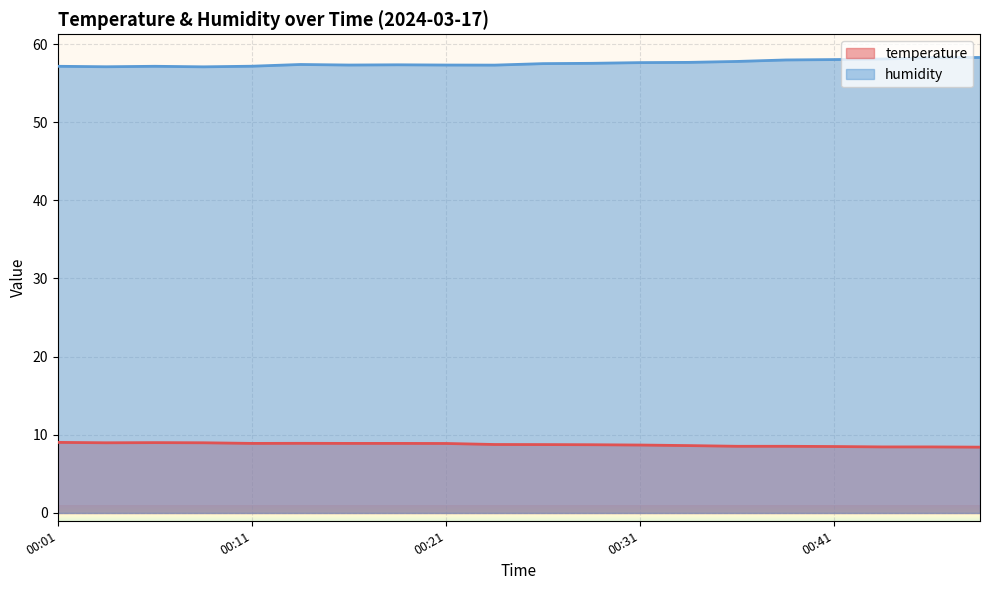

At which category is the sum across all series the highest?

00:46